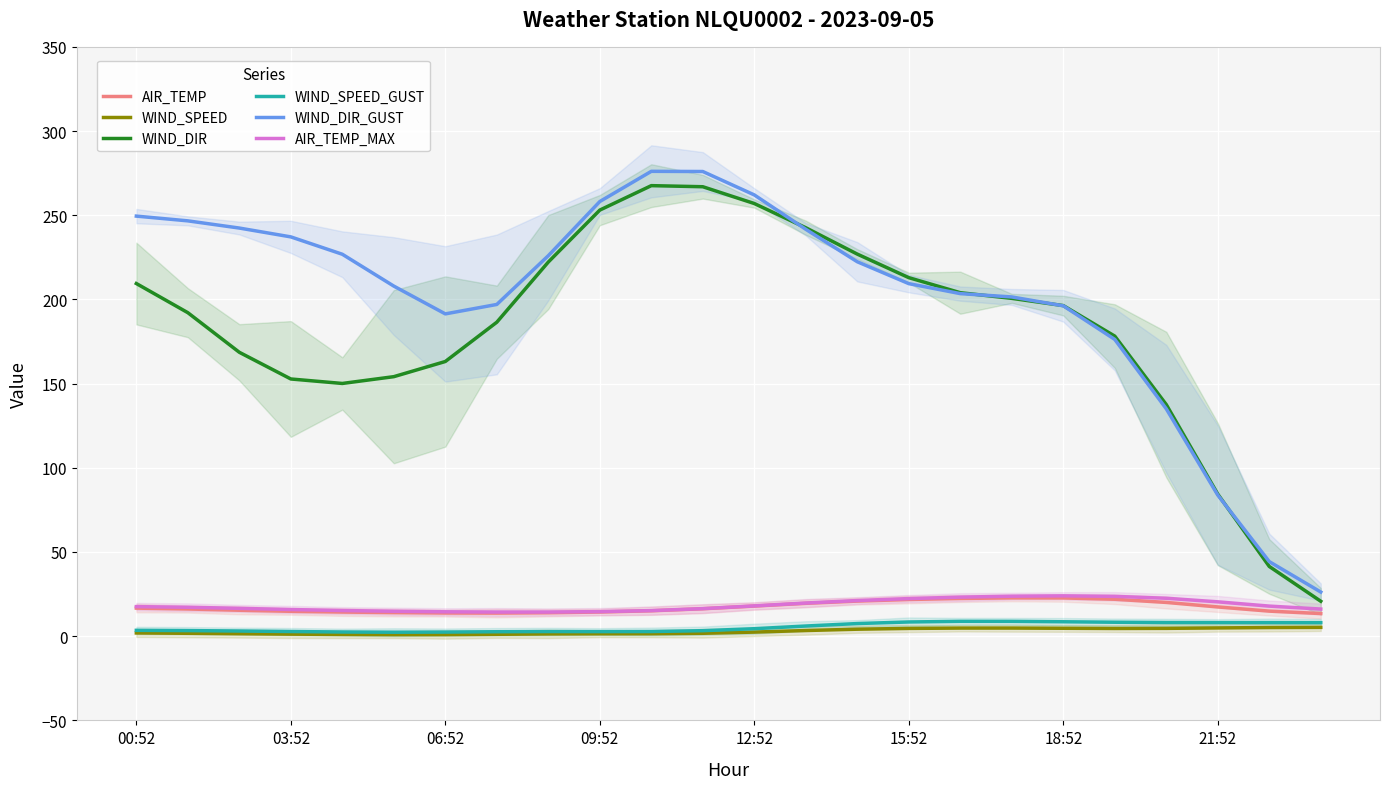

Rank the series at 11 from lowest to highest value.

WIND_SPEED, WIND_SPEED_GUST, AIR_TEMP, AIR_TEMP_MAX, WIND_DIR, WIND_DIR_GUST